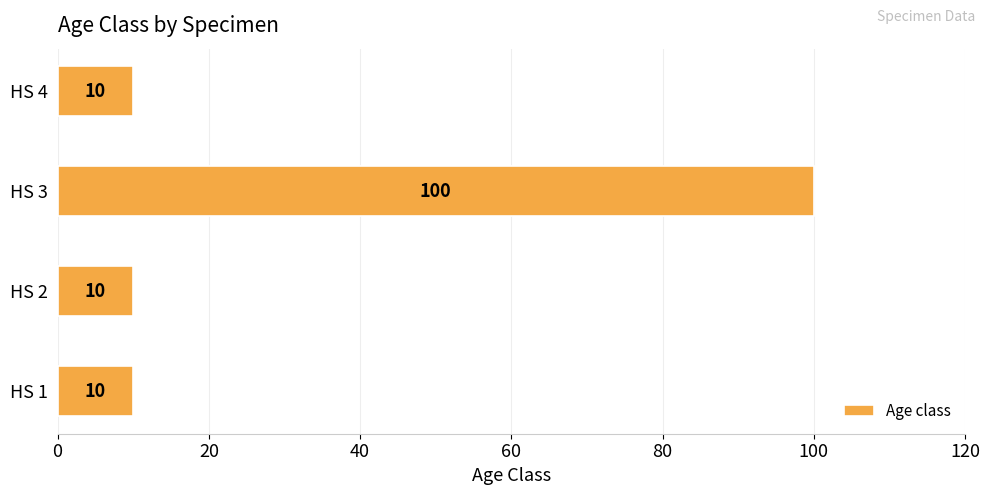

What is the change in value from HS 1 to HS 3?

+90